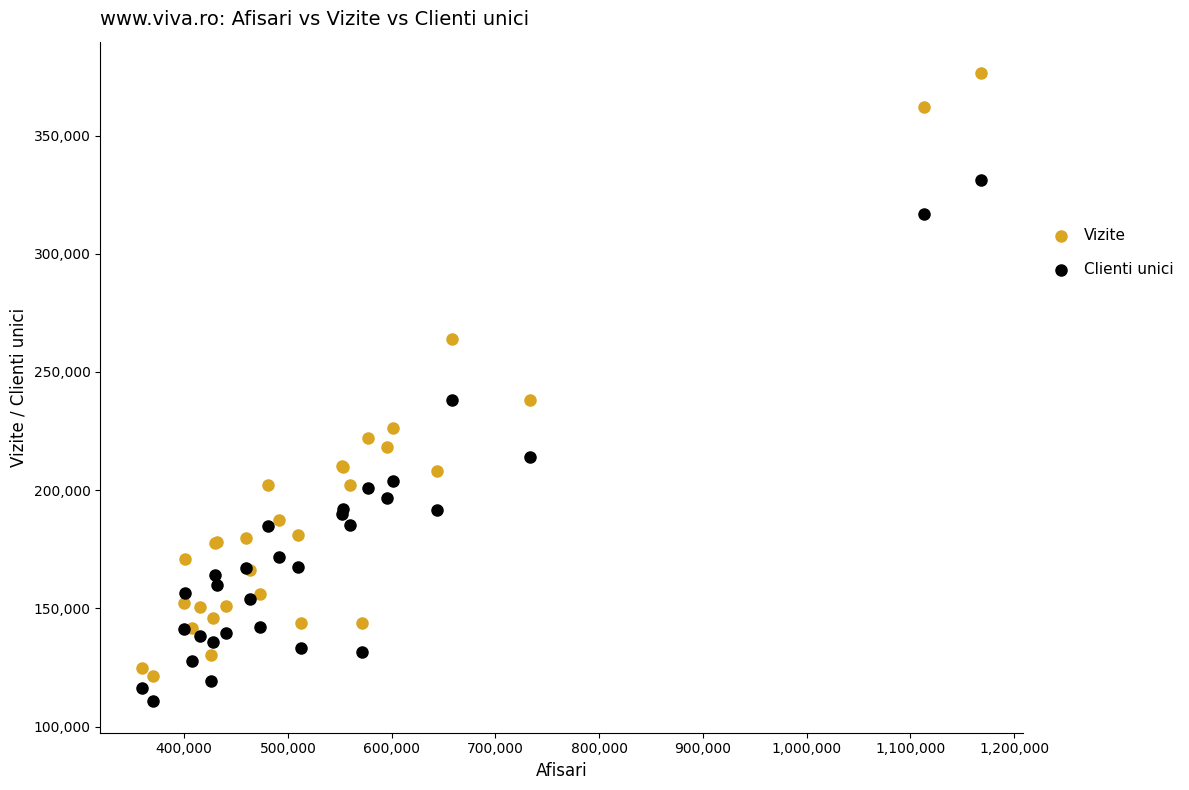

What are all the series names shown in the legend?

Vizite, Clienti unici